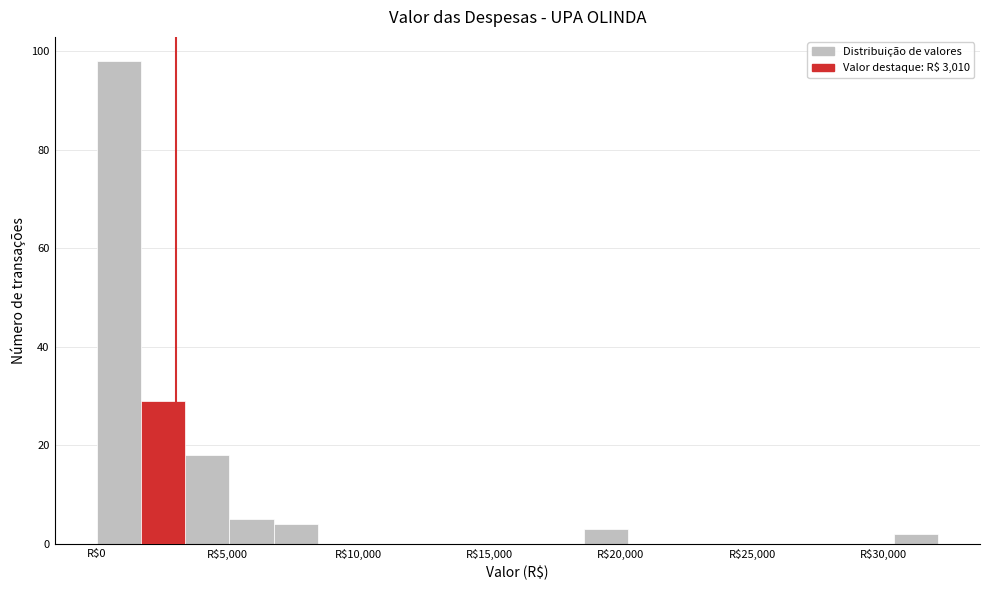

Read against the x-axis, roughly where is the centre of the tallest bar?

1000